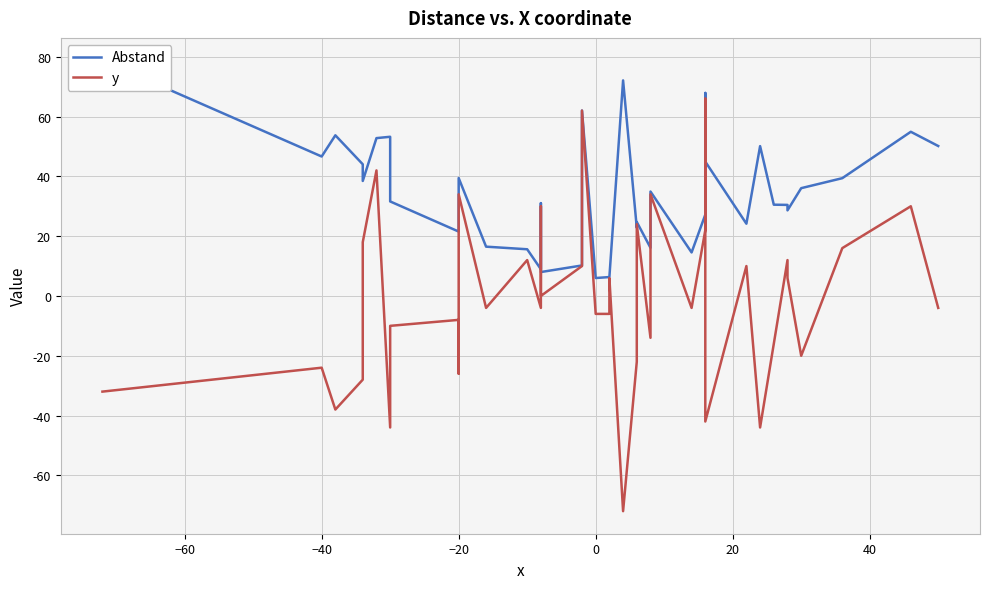

Is it true that y equals 2.6 at 31?

False